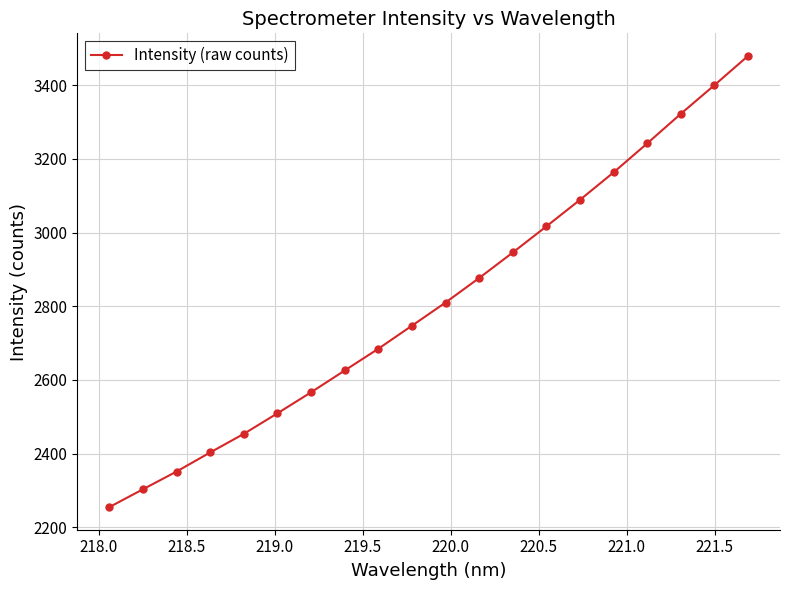

What is the difference between the maximum and second lowest values?

1177.0